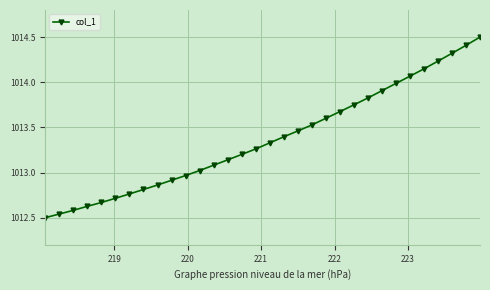

What is the difference between the maximum and minimum values?

2.0